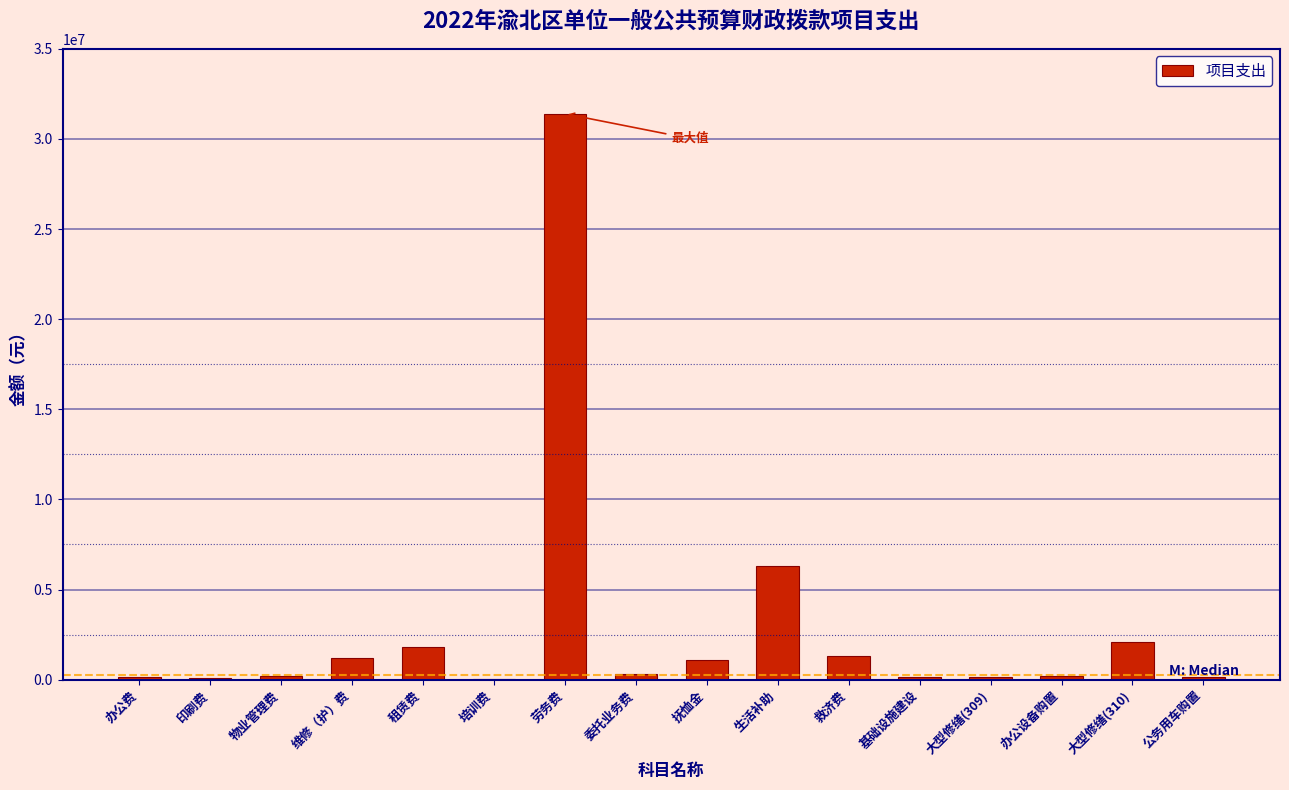

What is the approximate value at 生活补助?

6314646.3